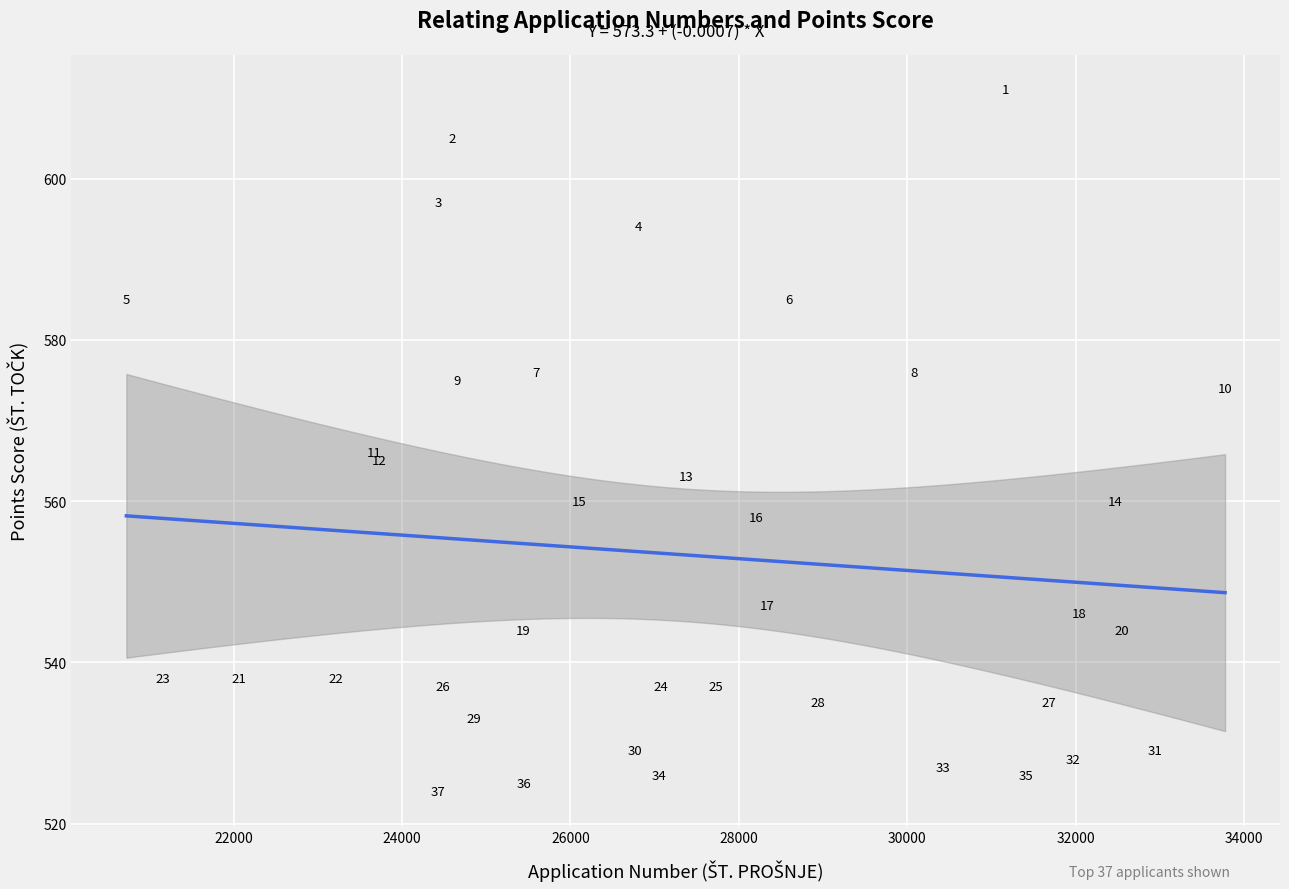

What Y value in the scatter plot is closest to 567?

566